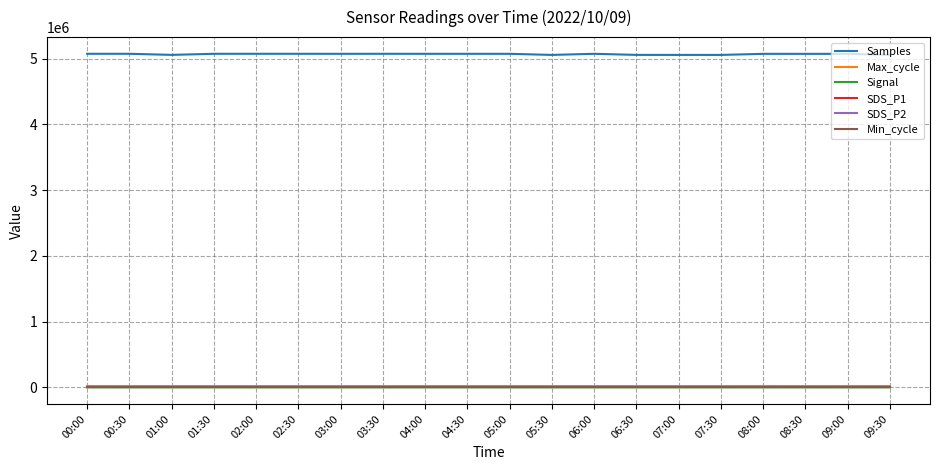

What is the average value of the Max_cycle series?

20117